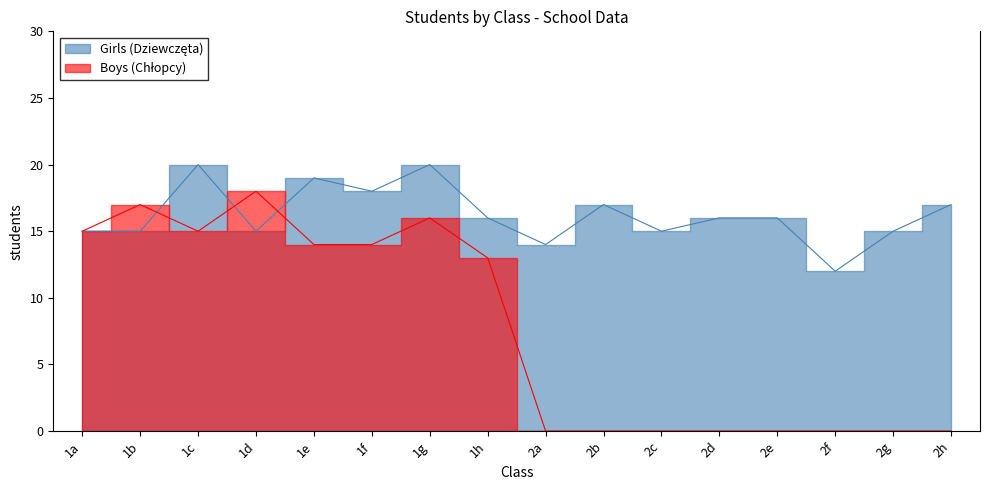

The value of Boys (Chłopcy) at 2d is 0. True or false?

True